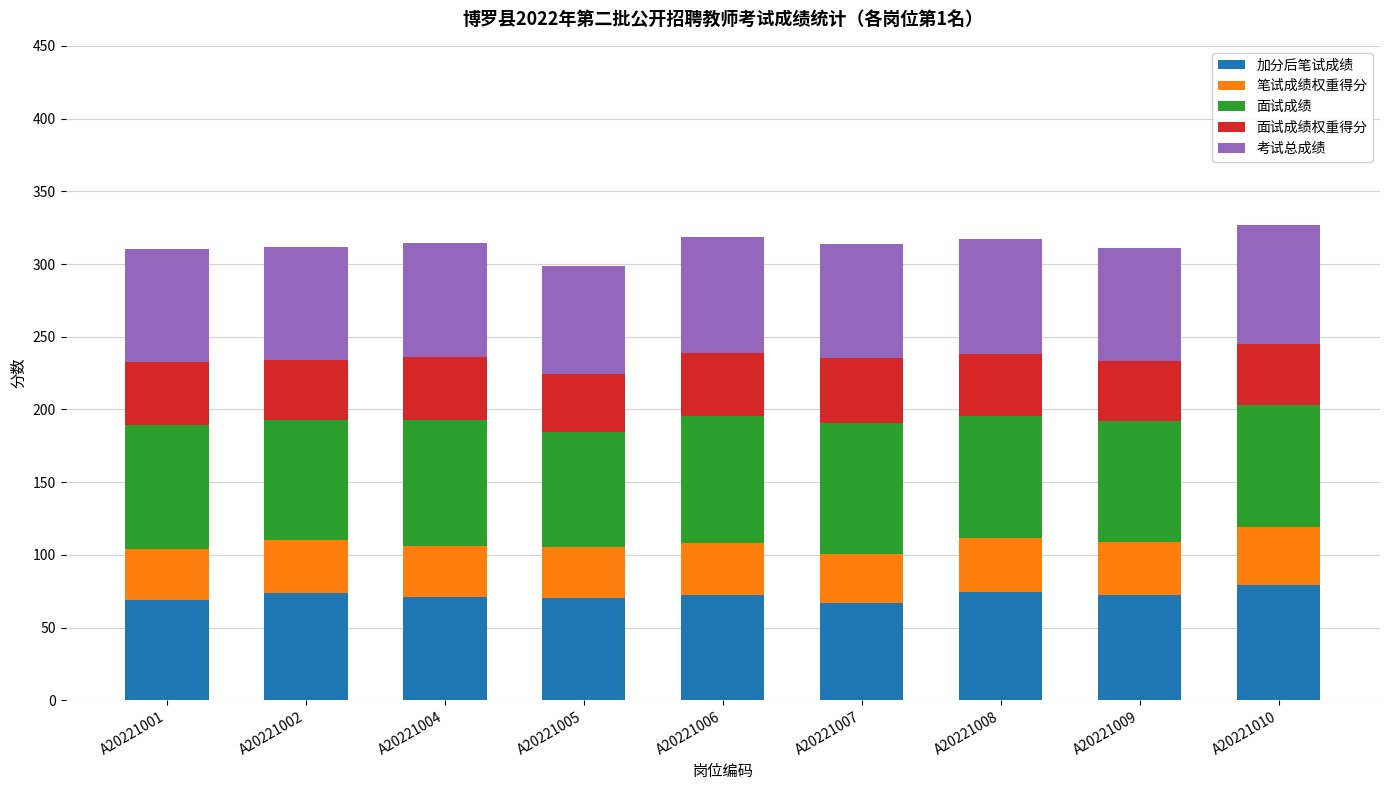

What is the total value across all series at A20221002?

311.7